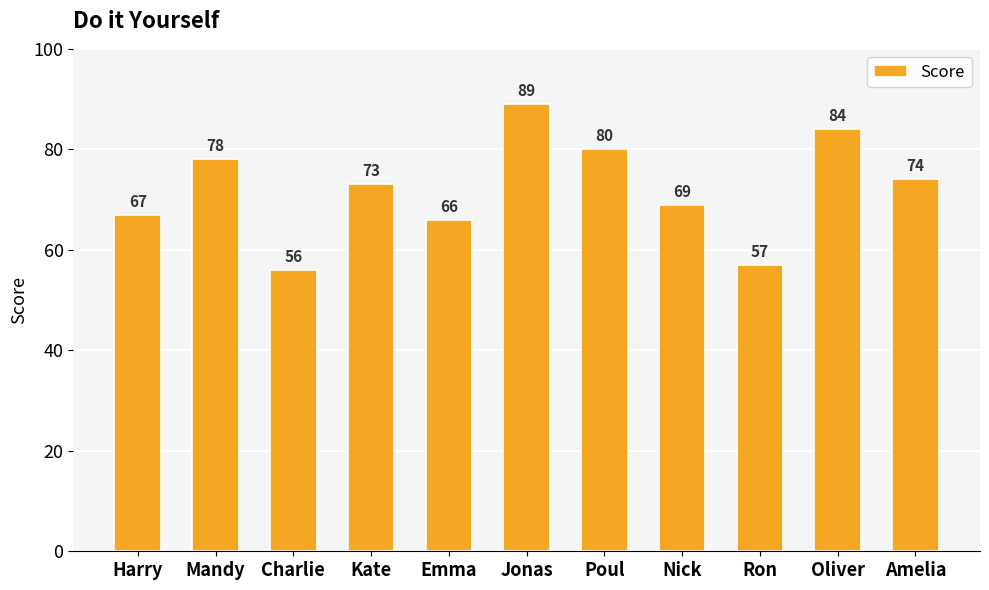

Reading left to right, what are all the values shown in this chart?

67	78	56	73	66	89	80	69	57	84	74